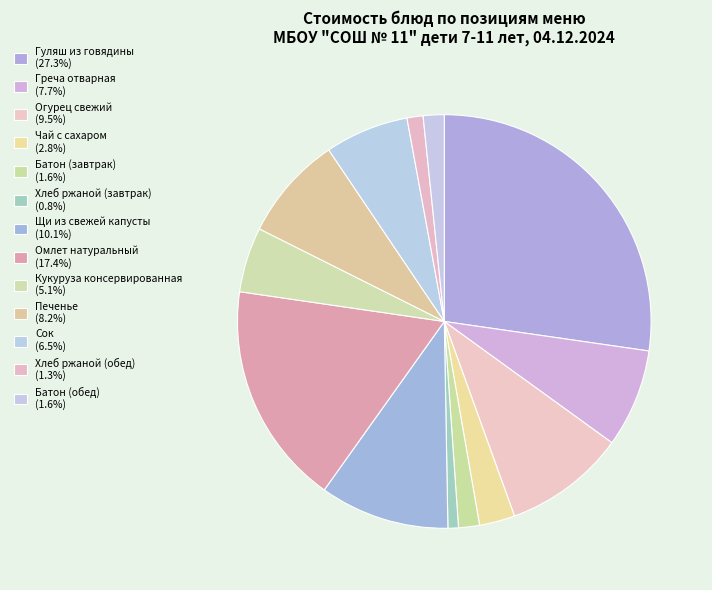

Is there any slice that represents more than half of the pie?

No